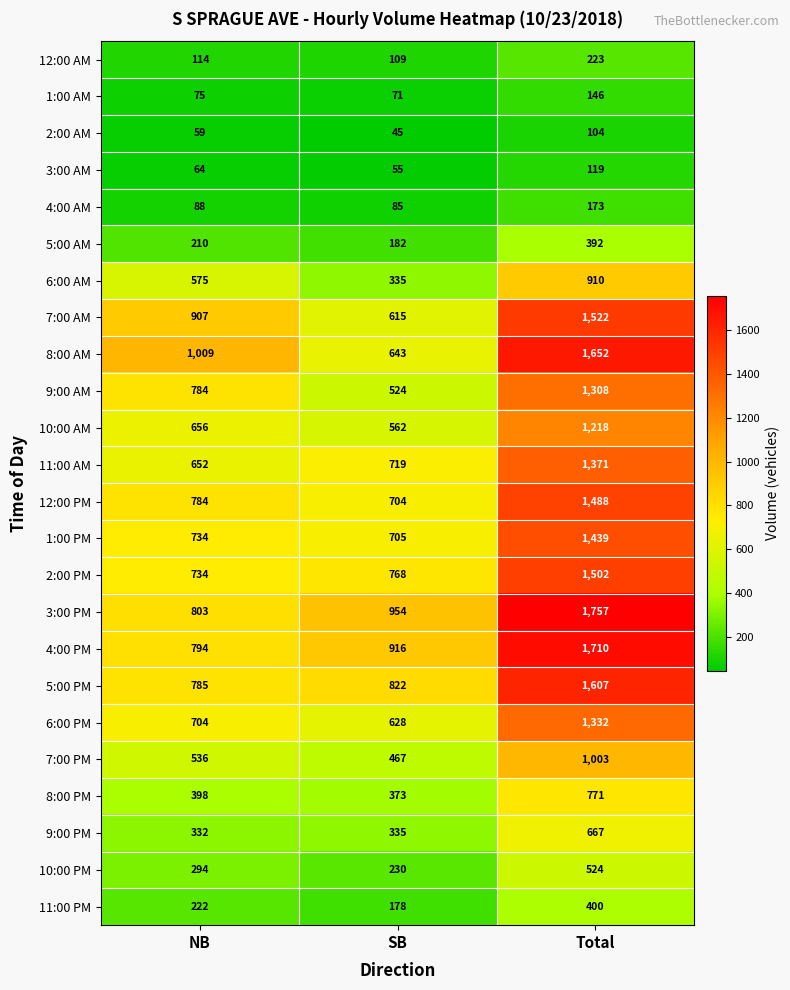

At which label is 3:00 PM closest to 1280?

SB